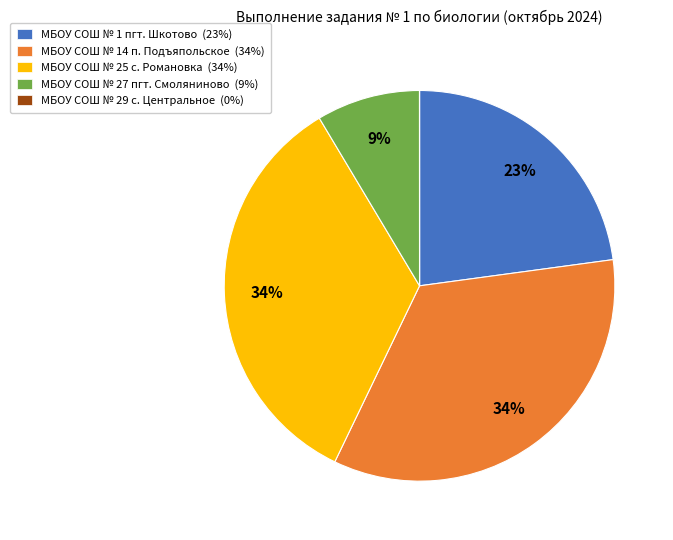

True or false: МБОУ СОШ № 27 пгт. Смоляниново (9%) accounts for 9% of the total.

True